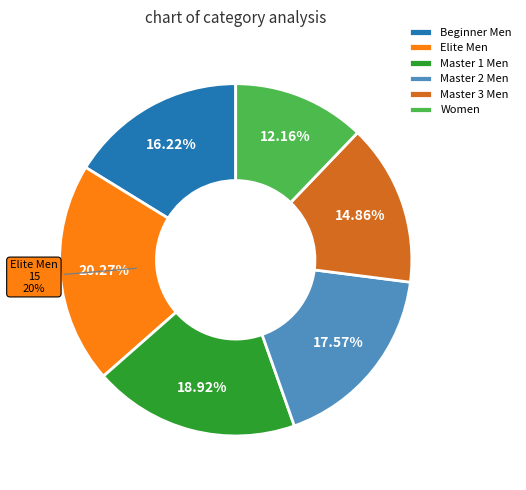

Between Master 3 Men and Master 2 Men, which is larger?

Master 2 Men